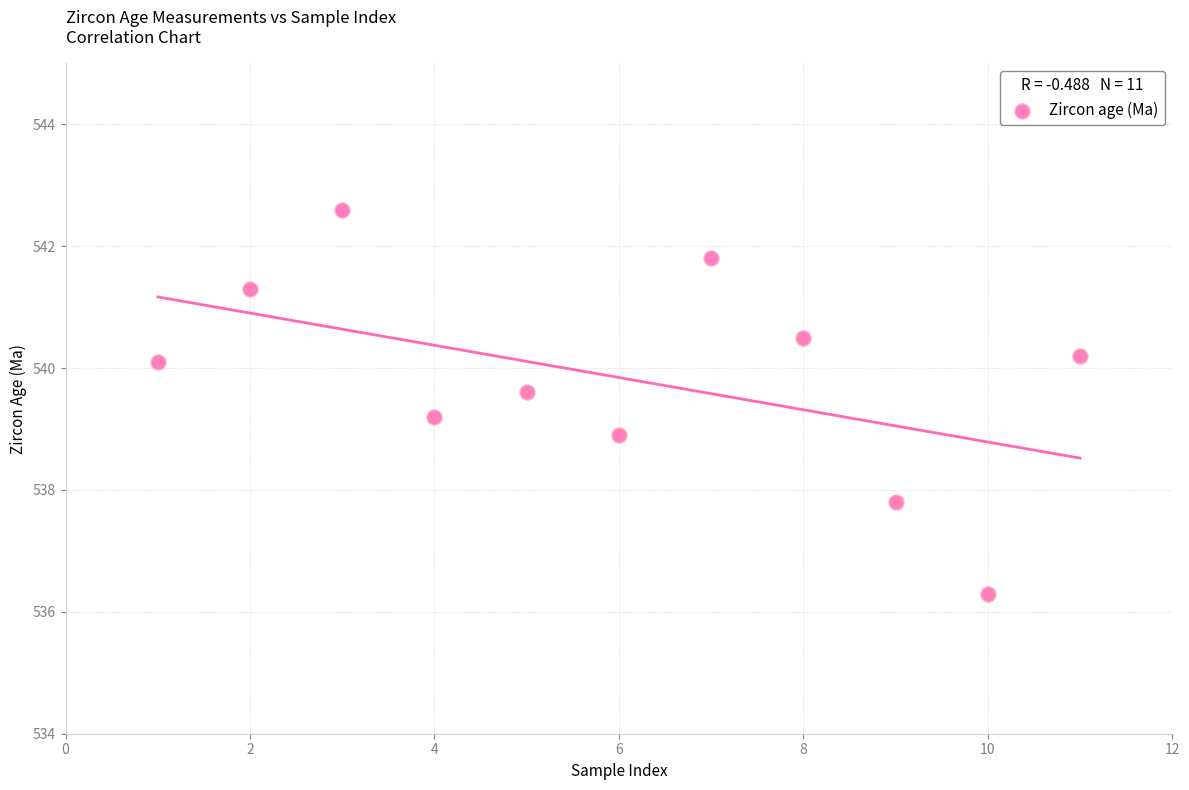

What is the average X value?

6.0